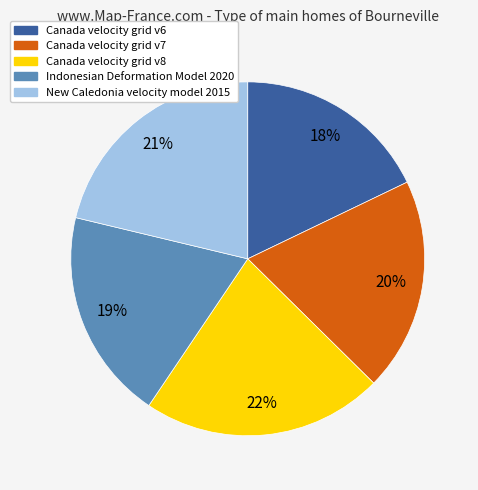

Is it true that Indonesian Deformation Model 2020 is 19% of the pie?

True